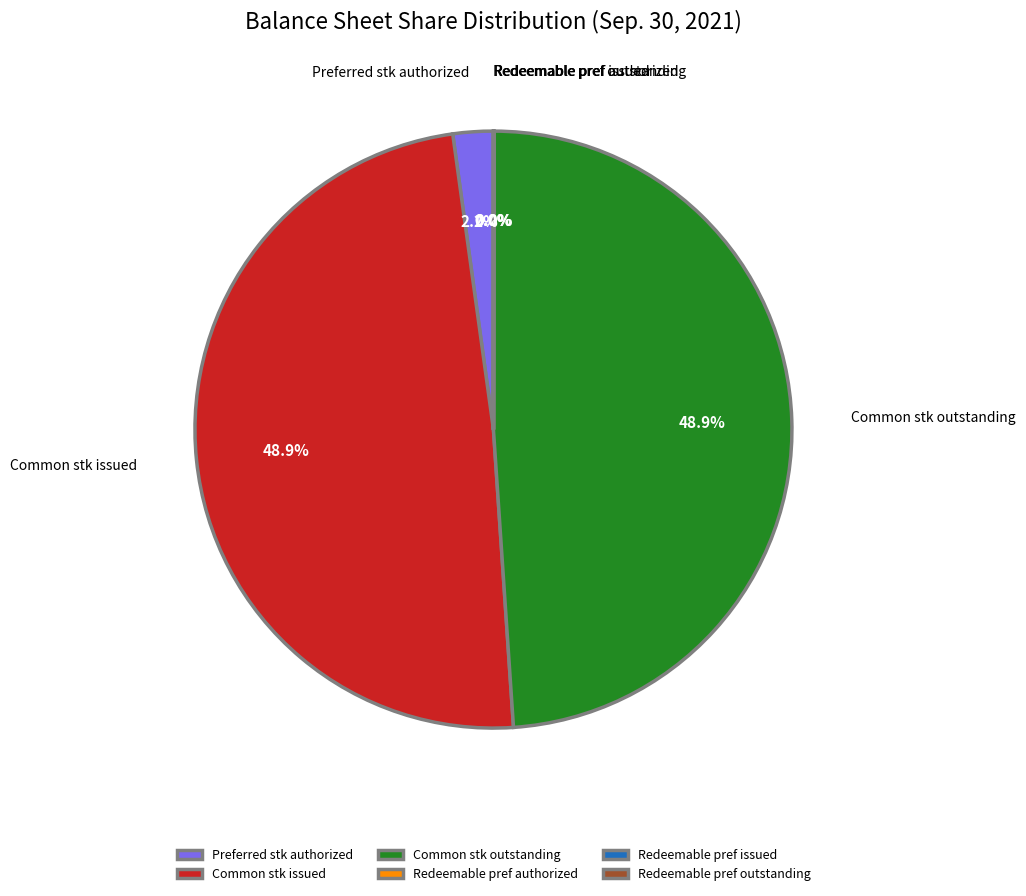

Combined, do Preferred stk authorized and Common stk outstanding account for over 50%?

Yes